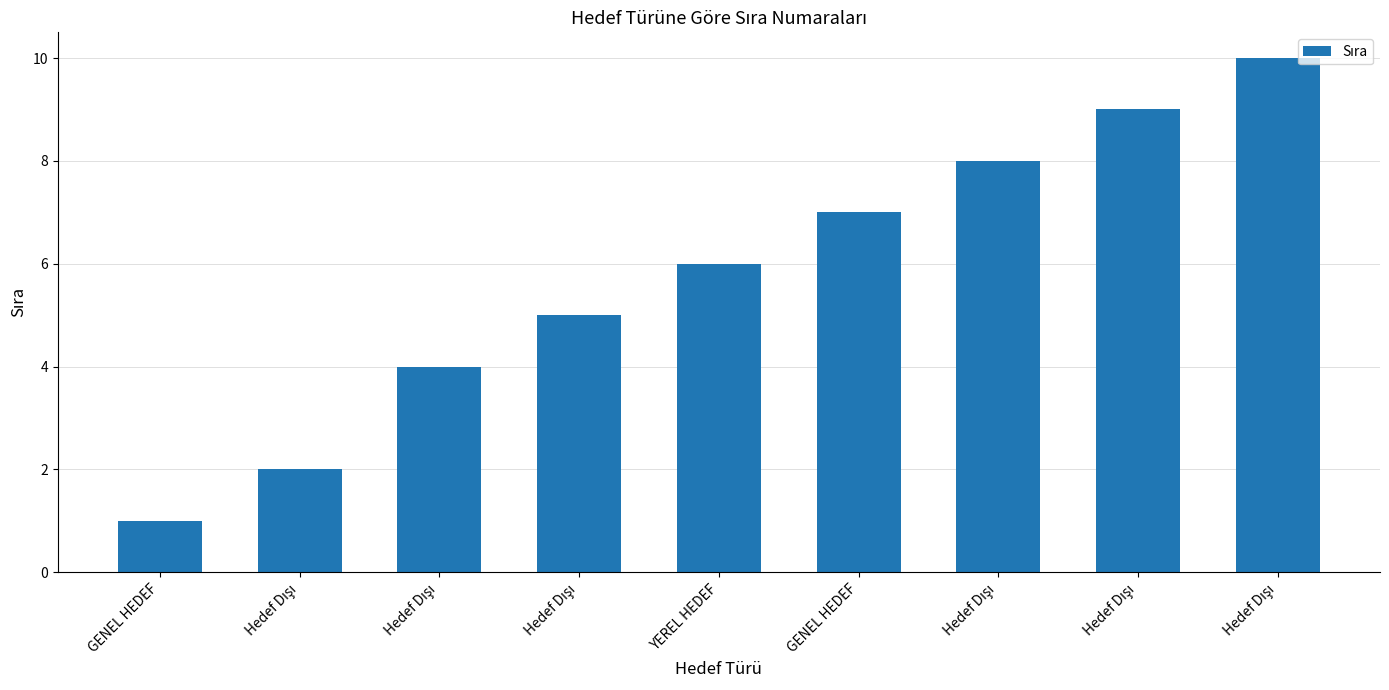

Reading left to right, list all the values displayed in this chart.

1	2	4	5	6	7	8	9	10